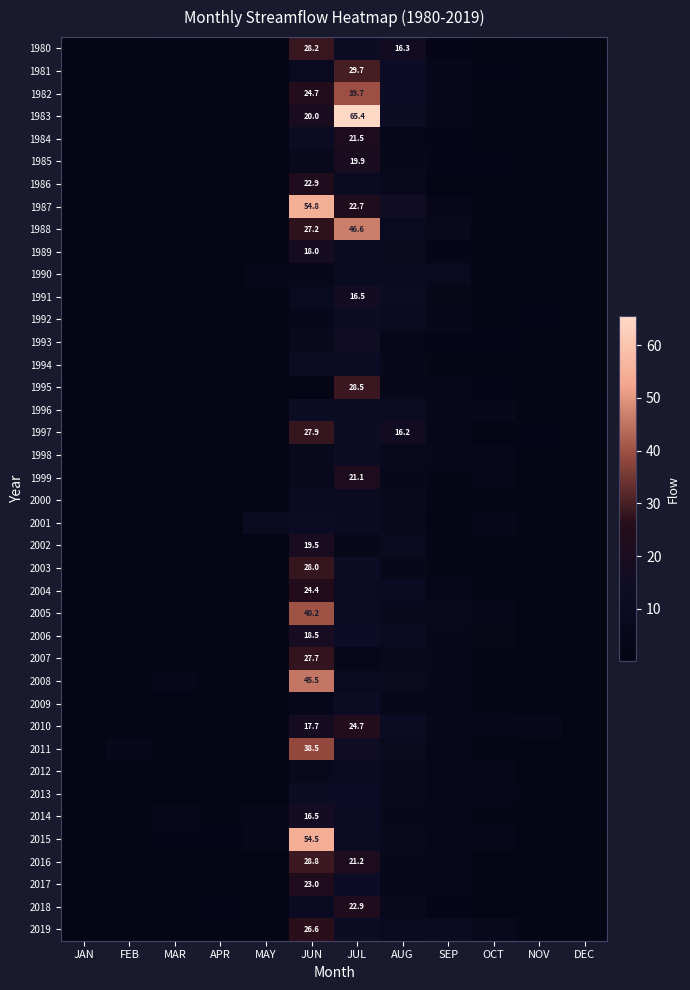

List the labels in order of 2000 value, smallest first.

JAN, FEB, MAR, APR, NOV, DEC, OCT, SEP, MAY, AUG, JUL, JUN